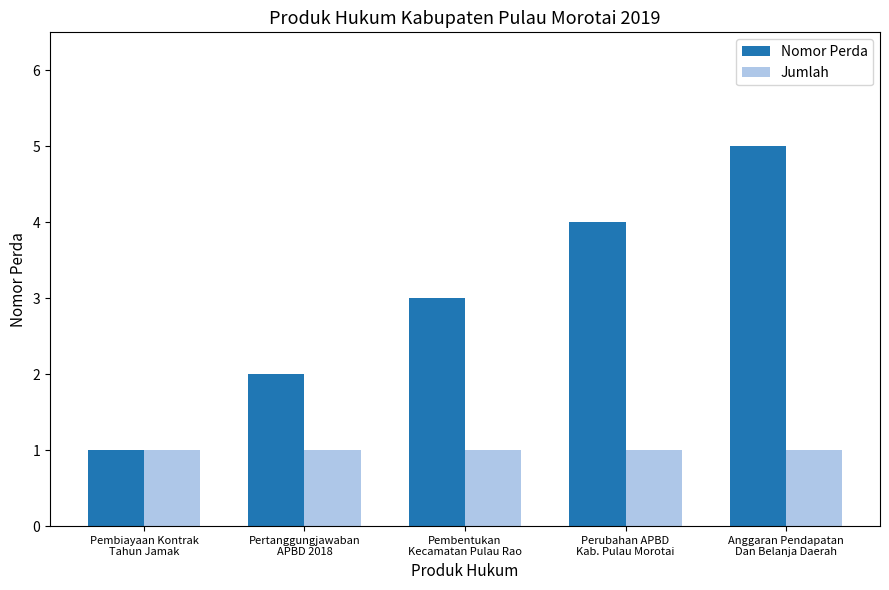

Does the chart contain any negative values?

No